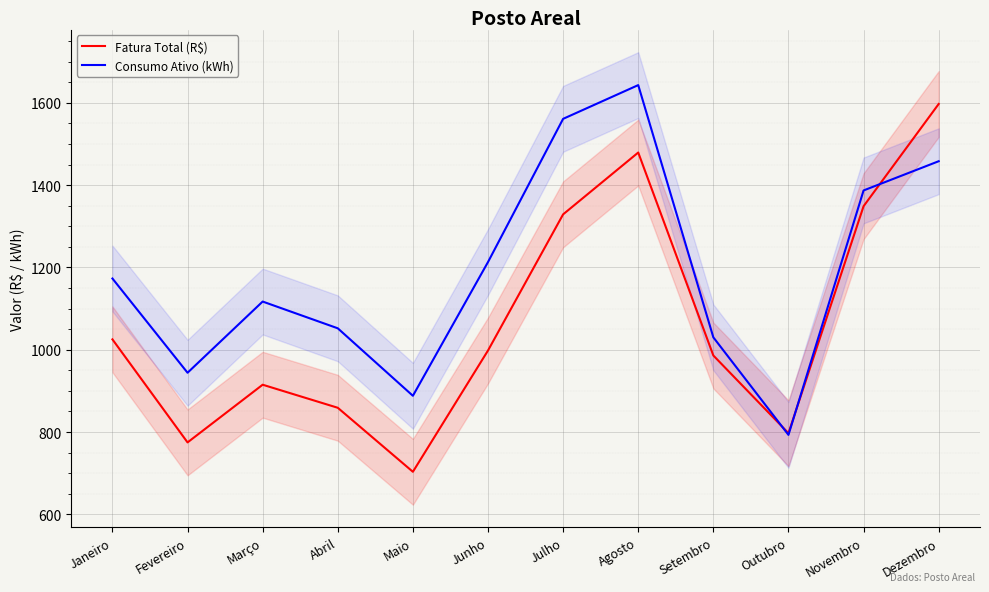

The value of Fatura Total (R$) at Outubro is 275.5. True or false?

False